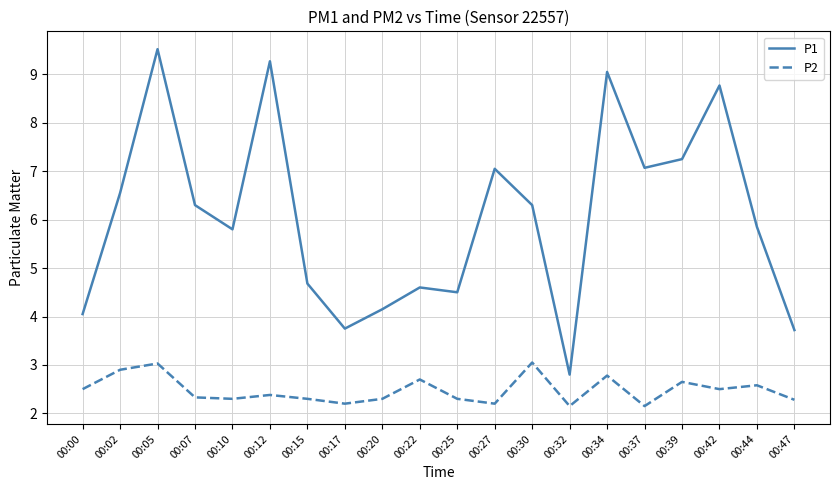

True or false: P1 and P2 intersect in this chart.

False